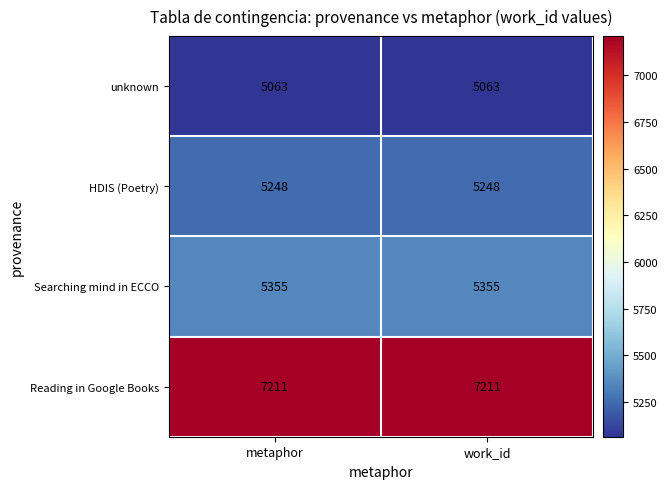

Reading right to left, list all the values displayed in this chart.

unknown: 5063	5063
HDIS (Poetry): 5248	5248
Searching mind in ECCO: 5355	5355
Reading in Google Books: 7211	7211